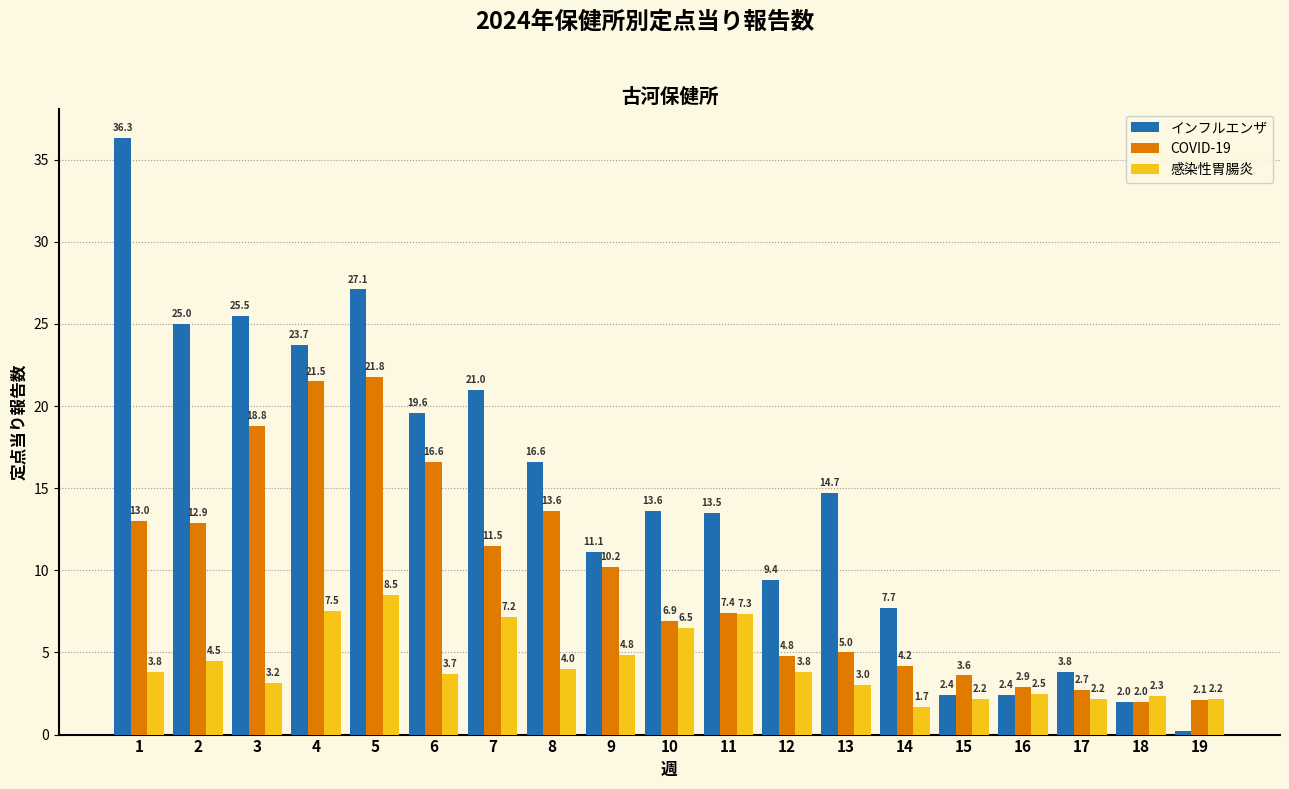

Reading left to right, transcribe all the data shown in this chart.

インフルエンザ: 1=36.3	2=25.0	3=25.5	4=23.7	5=27.1	6=19.6	7=21.0	8=16.6	9=11.1	10=13.6	11=13.5	12=9.4	13=14.7	14=7.7	15=2.4	16=2.4	17=3.8	18=2.0	19=0.2
COVID-19: 1=13.0	2=12.9	3=18.8	4=21.5	5=21.8	6=16.6	7=11.5	8=13.6	9=10.2	10=6.9	11=7.4	12=4.8	13=5.0	14=4.2	15=3.6	16=2.9	17=2.7	18=2.0	19=2.1
感染性胃腸炎: 1=3.8	2=4.5	3=3.2	4=7.5	5=8.5	6=3.7	7=7.2	8=4.0	9=4.8	10=6.5	11=7.3	12=3.8	13=3.0	14=1.7	15=2.2	16=2.5	17=2.2	18=2.3	19=2.2